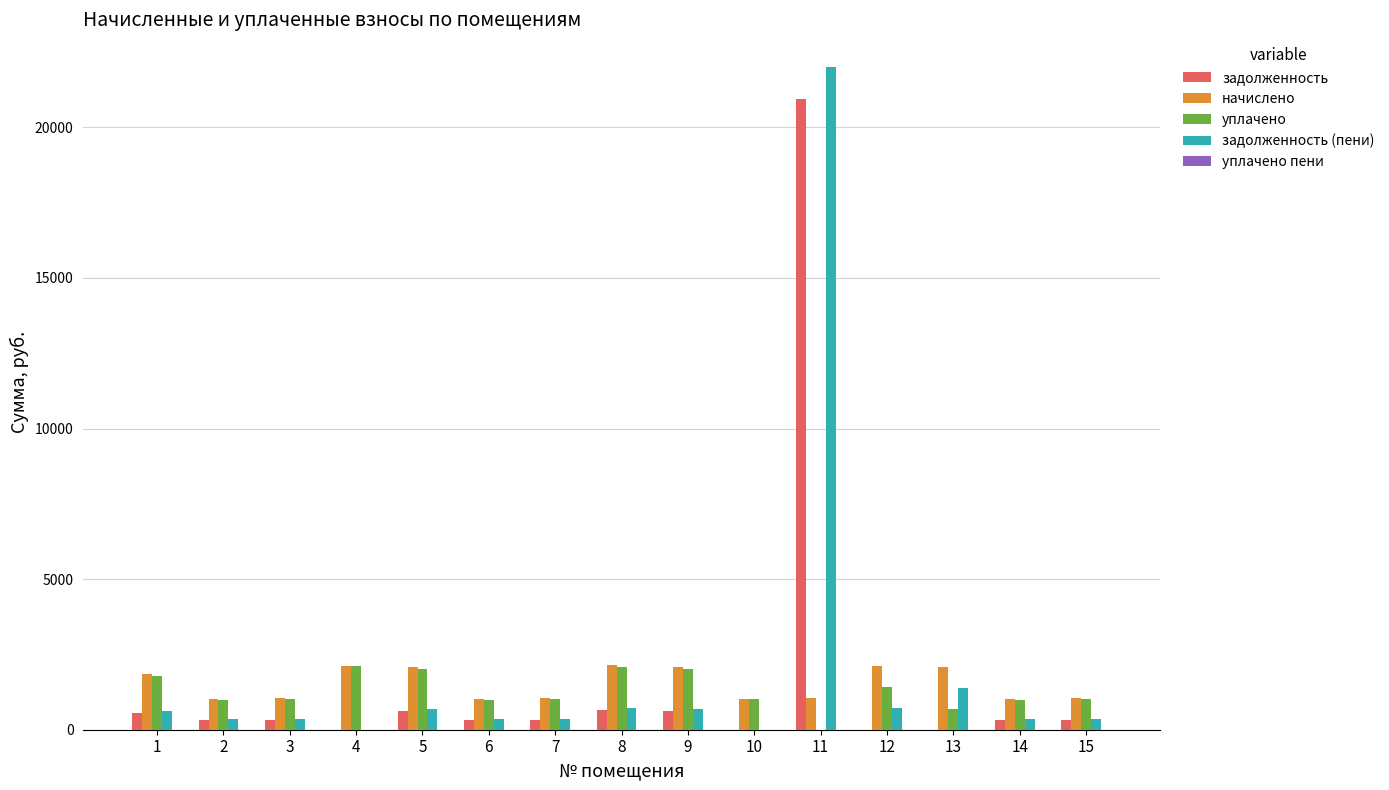

What is the greatest value displayed?

21986.6